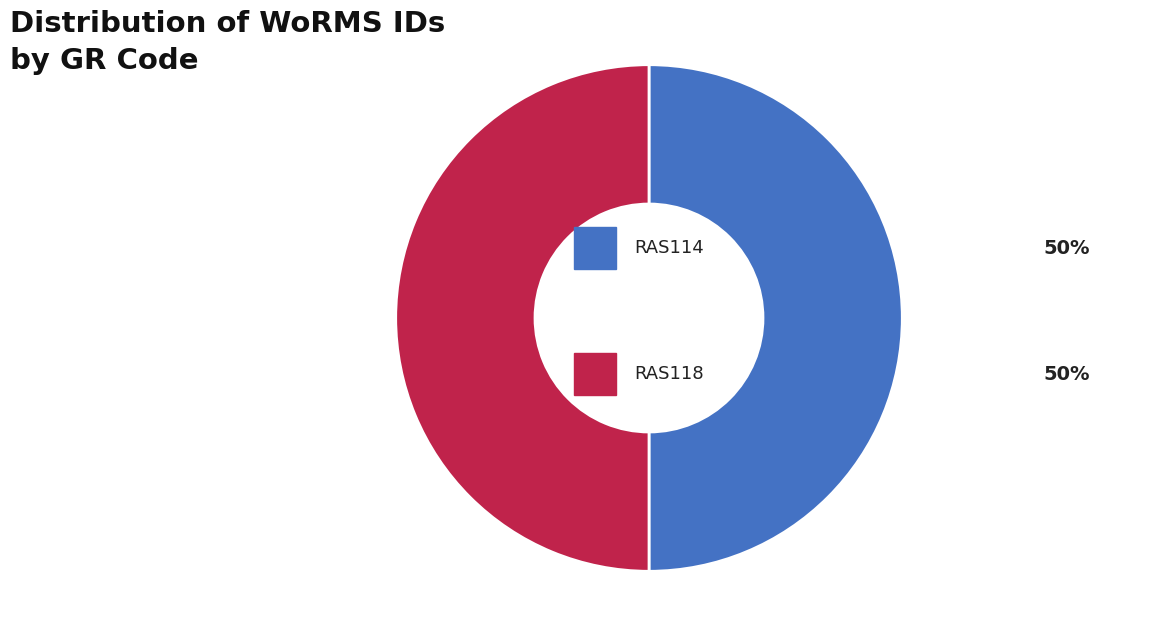

Count the number of slices in the pie.

2